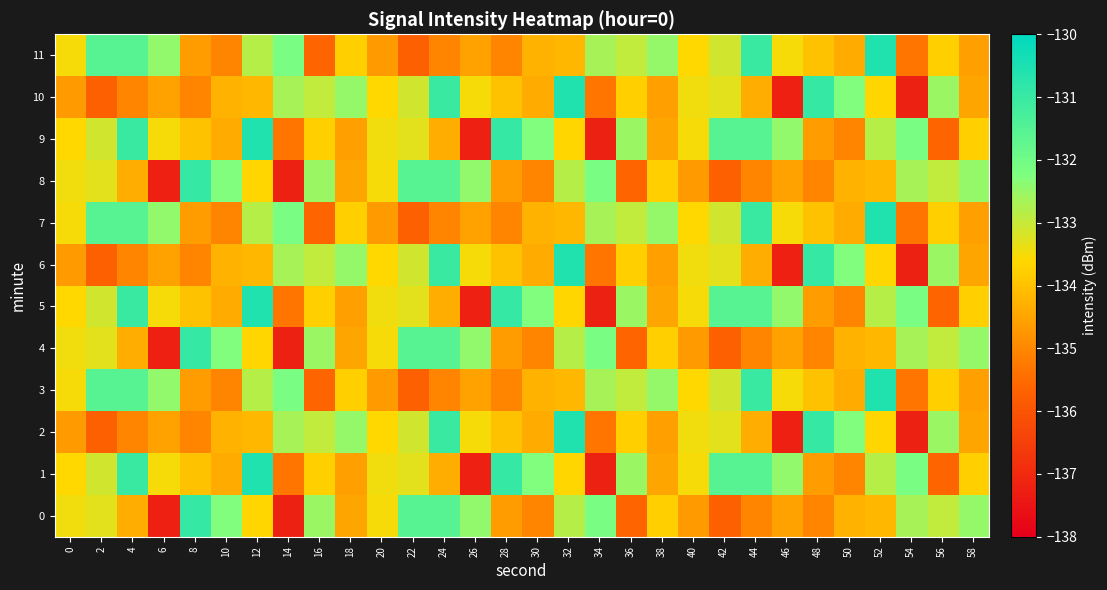

At 20, list the series in order from smallest to largest.

3, 7, 11, 2, 6, 10, 0, 4, 8, 1, 5, 9